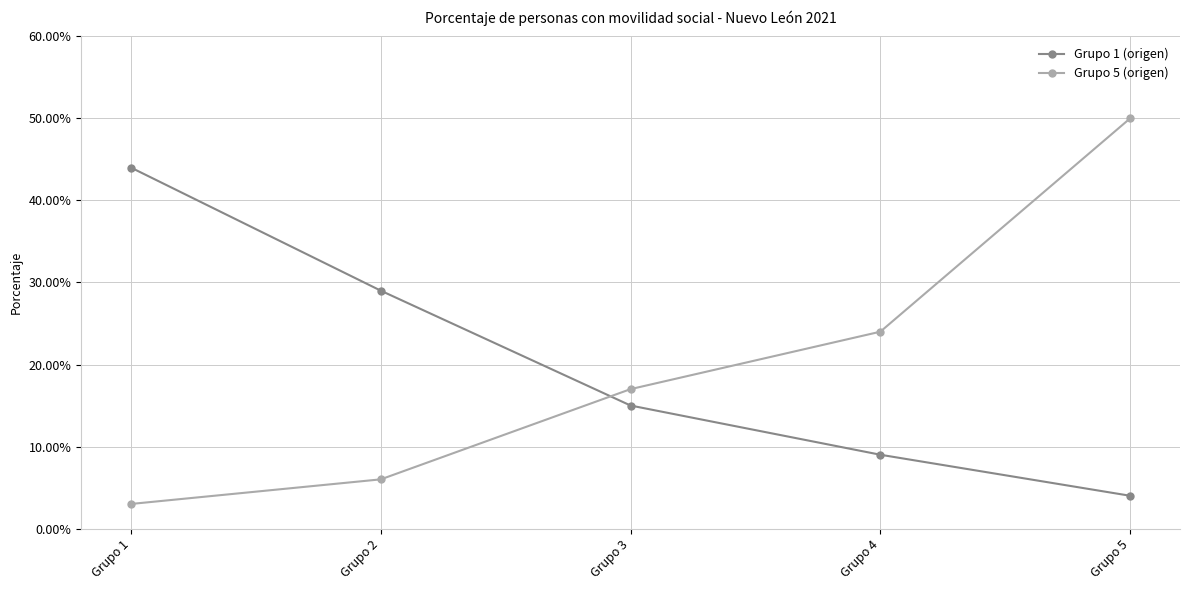

What is the spread (max minus min) of values at Grupo 5?

46